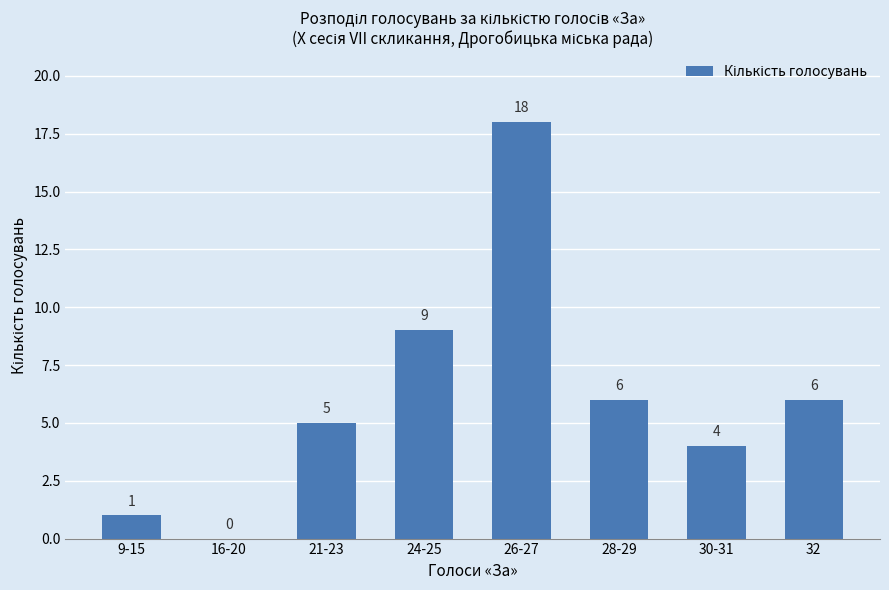

What is the sum of all values?

49